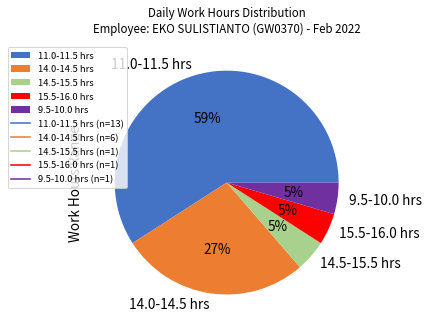

How many slices are in this pie chart?

5